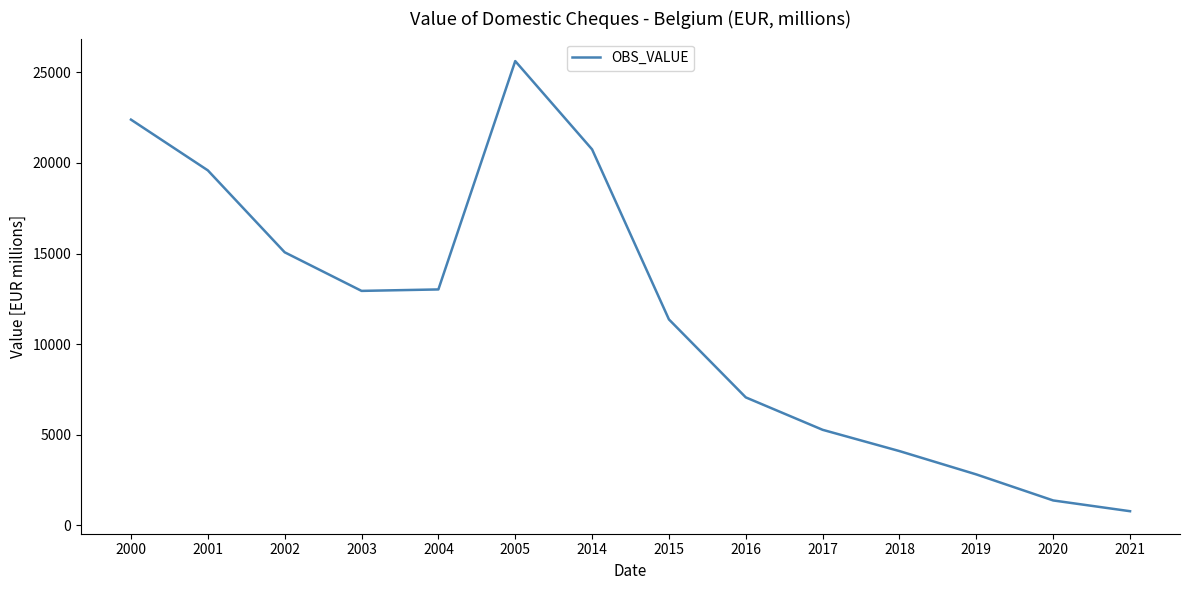

Approximately how many times larger is the value at 2002 compared to 2005?

0.6